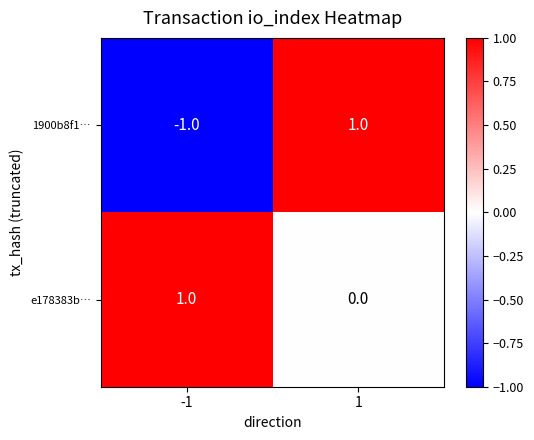

Rank the series by their average value, from lowest to highest.

1900b8f1…, e178383b…